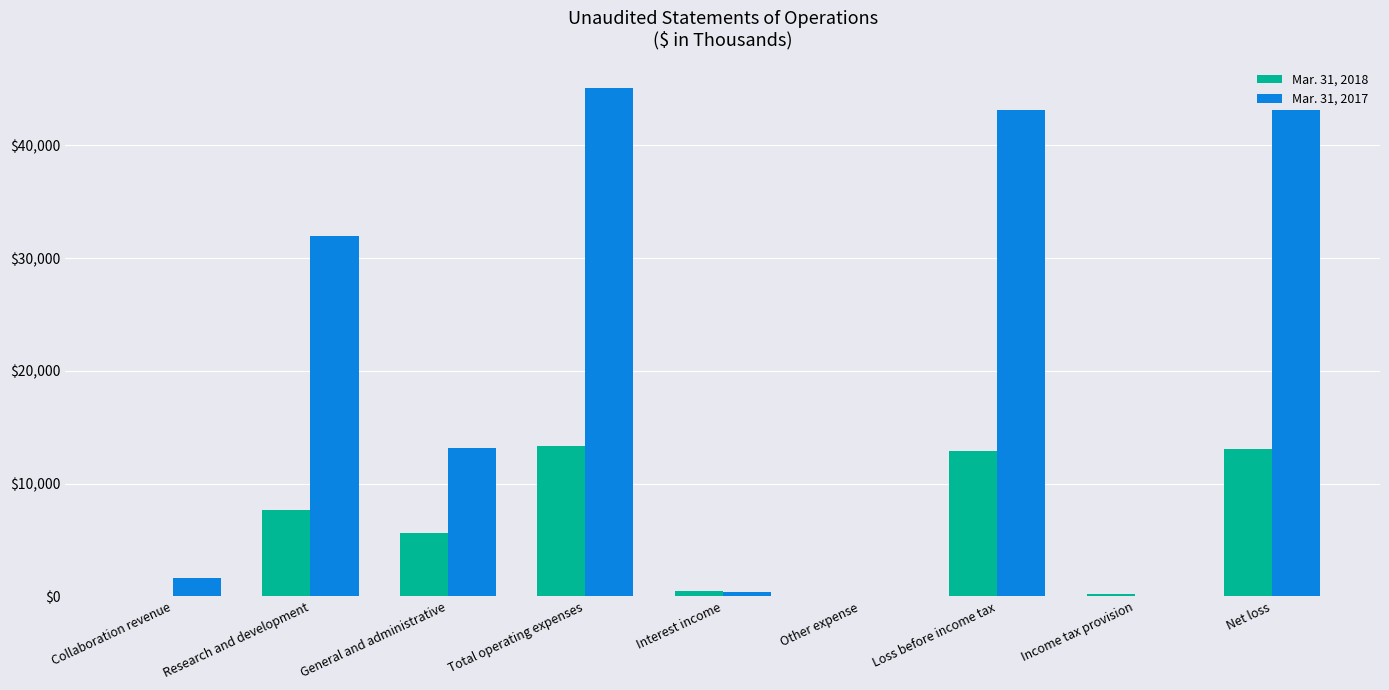

At which category is the sum across all series the highest?

Total operating expenses